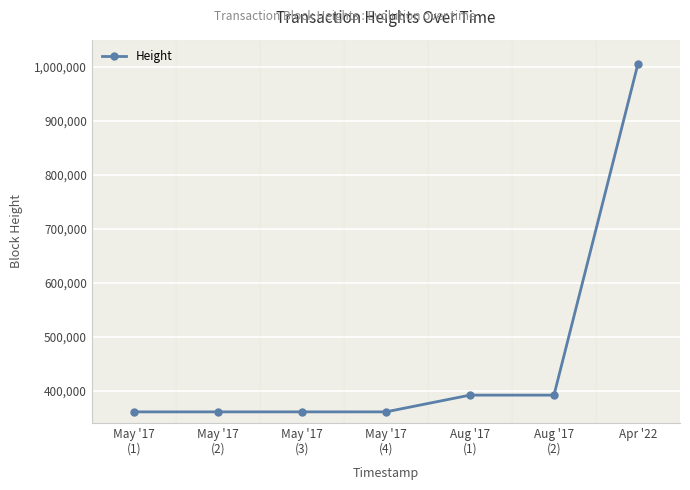

Rank the categories by value from lowest to highest.

May '17
(1), May '17
(2), May '17
(3), May '17
(4), Aug '17
(1), Aug '17
(2), Apr '22